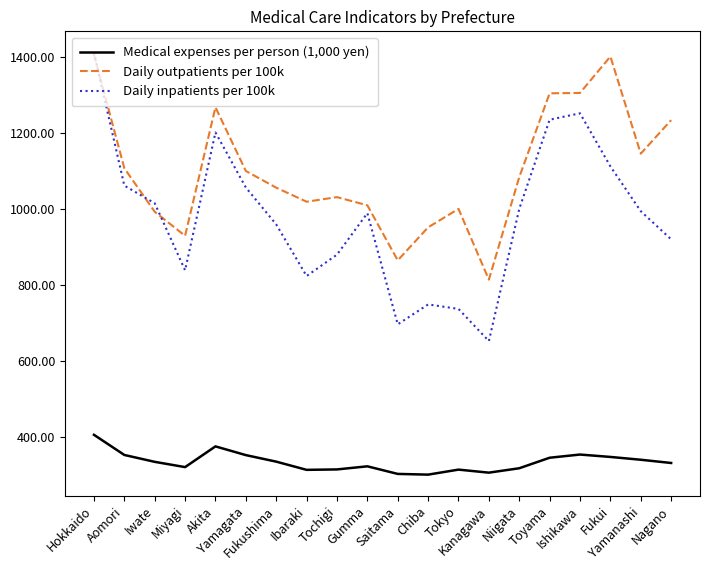

Which series has the widest spread of values?

Daily inpatients per 100k